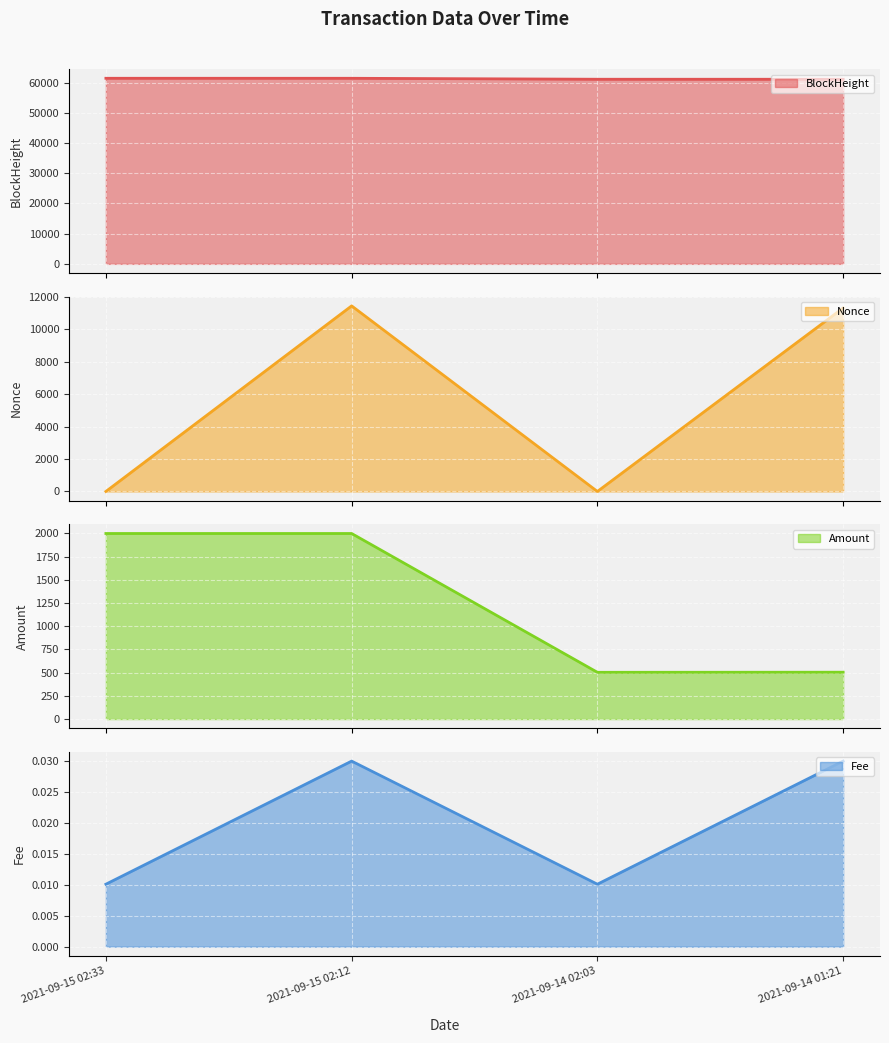

Which series ends up on top after the final intersection of Fee line and Nonce line?

Nonce line